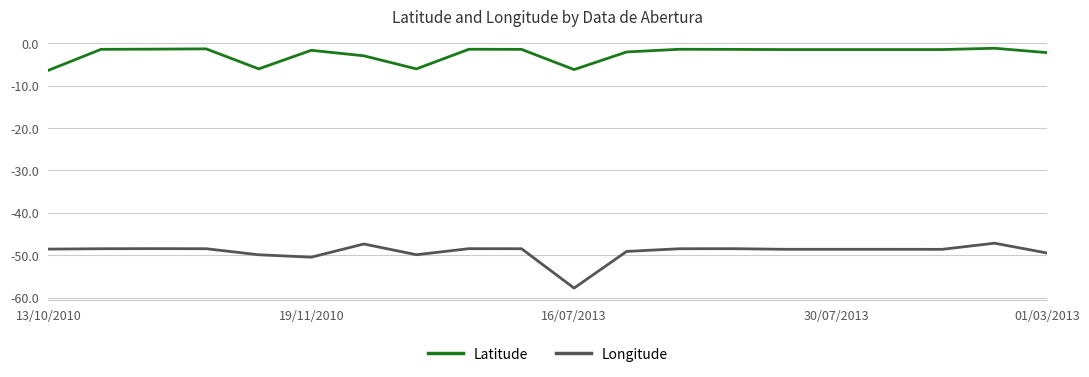

True or false: Latitude and Longitude intersect in this chart.

False